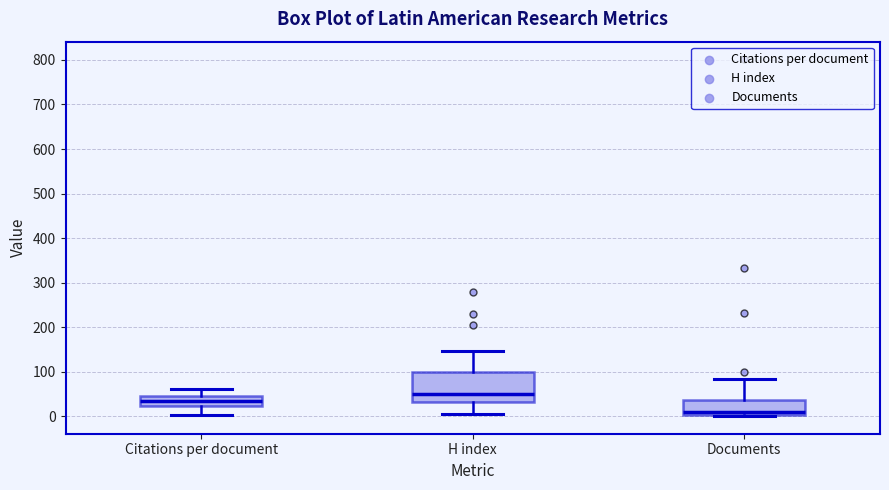

Which box is the tallest, from its lower edge to its upper edge?

H index